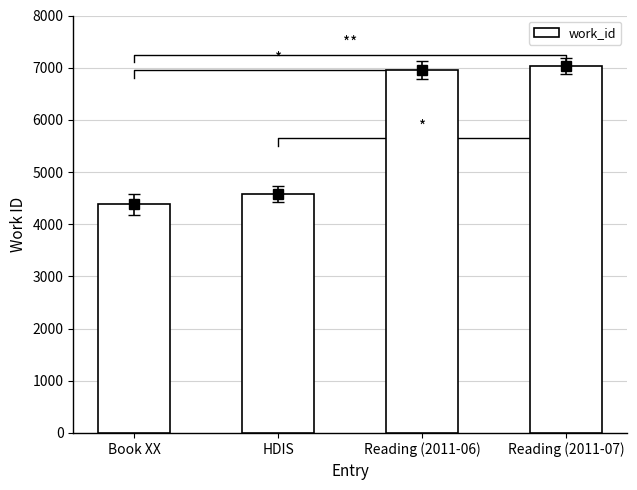

Which has a higher value, Book XX or HDIS?

HDIS